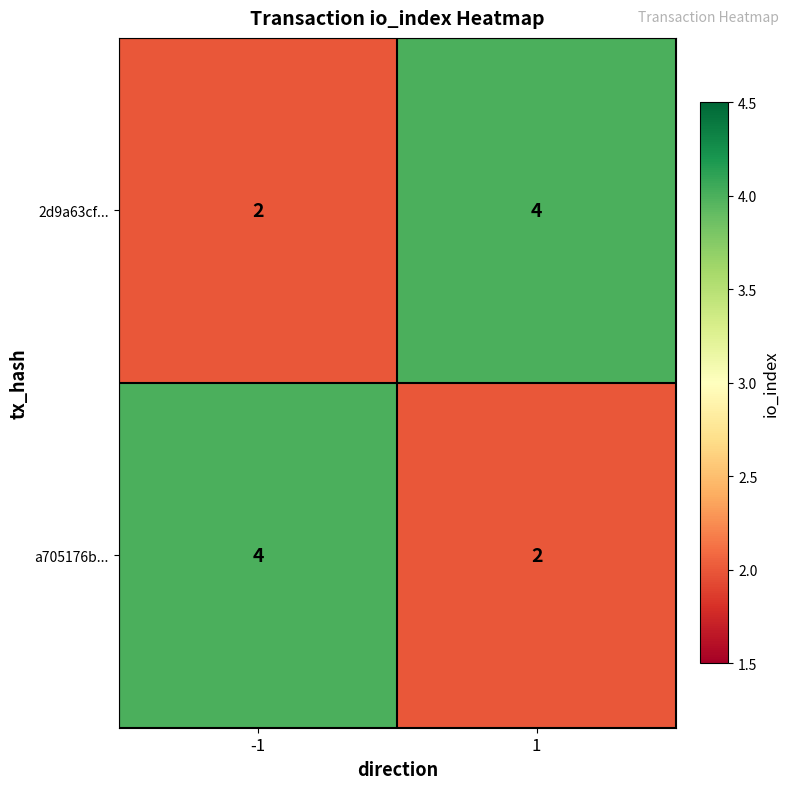

What is the maximum value shown in the chart?

4